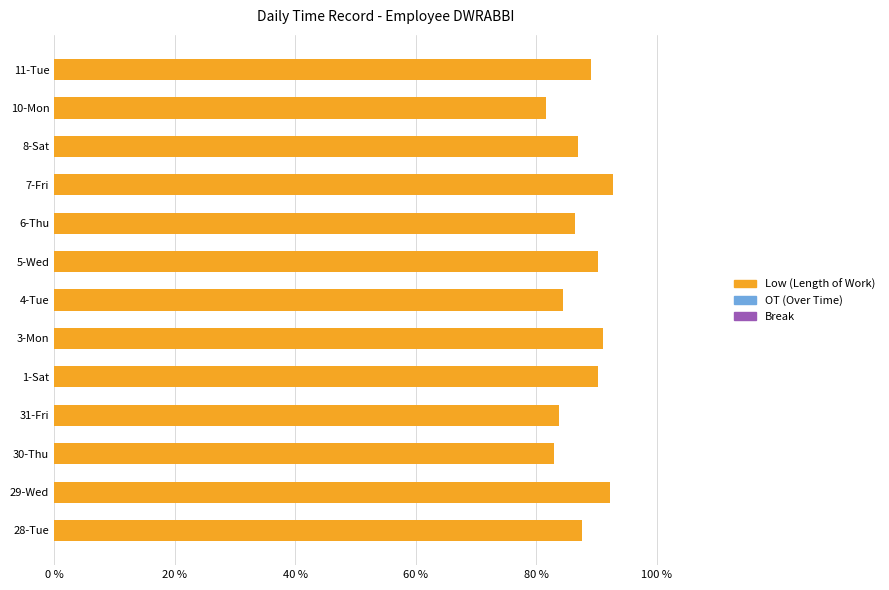

What is the maximum value shown in the chart?

92.7